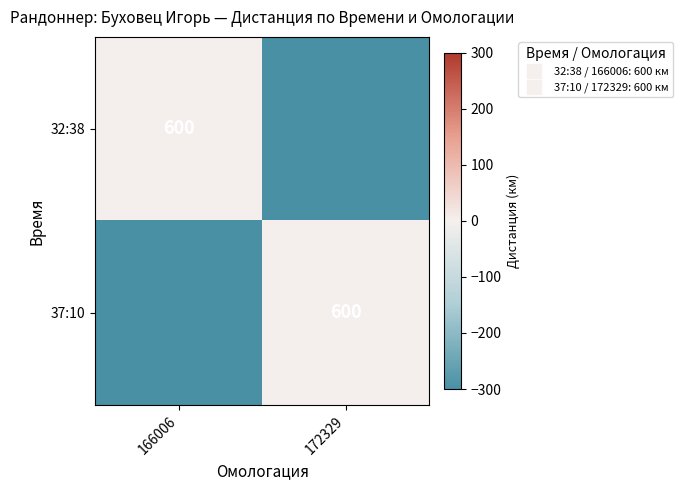

True or false: 32:38 has a value of -600 at 172329.

True